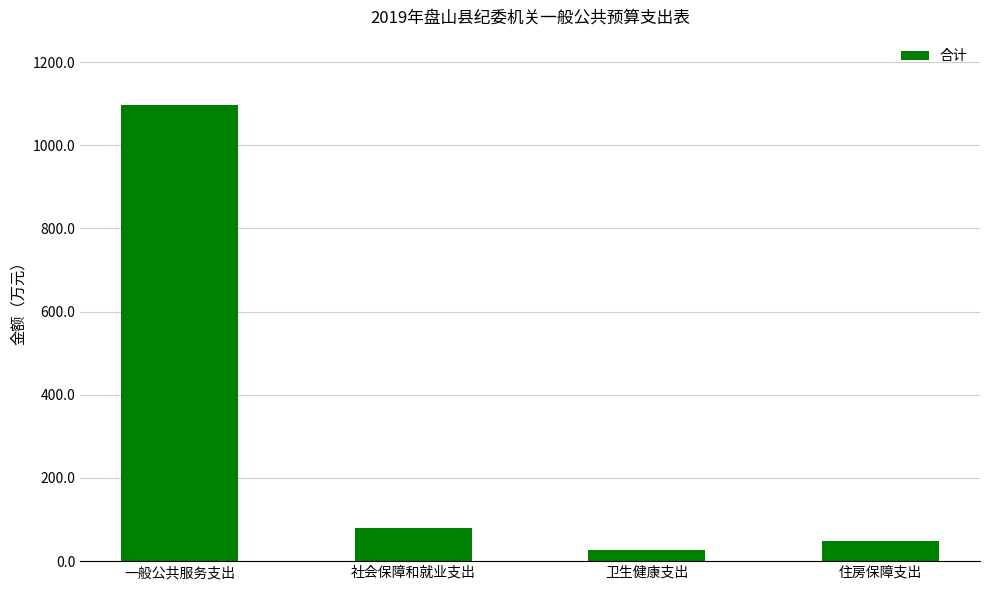

Between 一般公共服务支出 and 卫生健康支出, which is larger?

一般公共服务支出